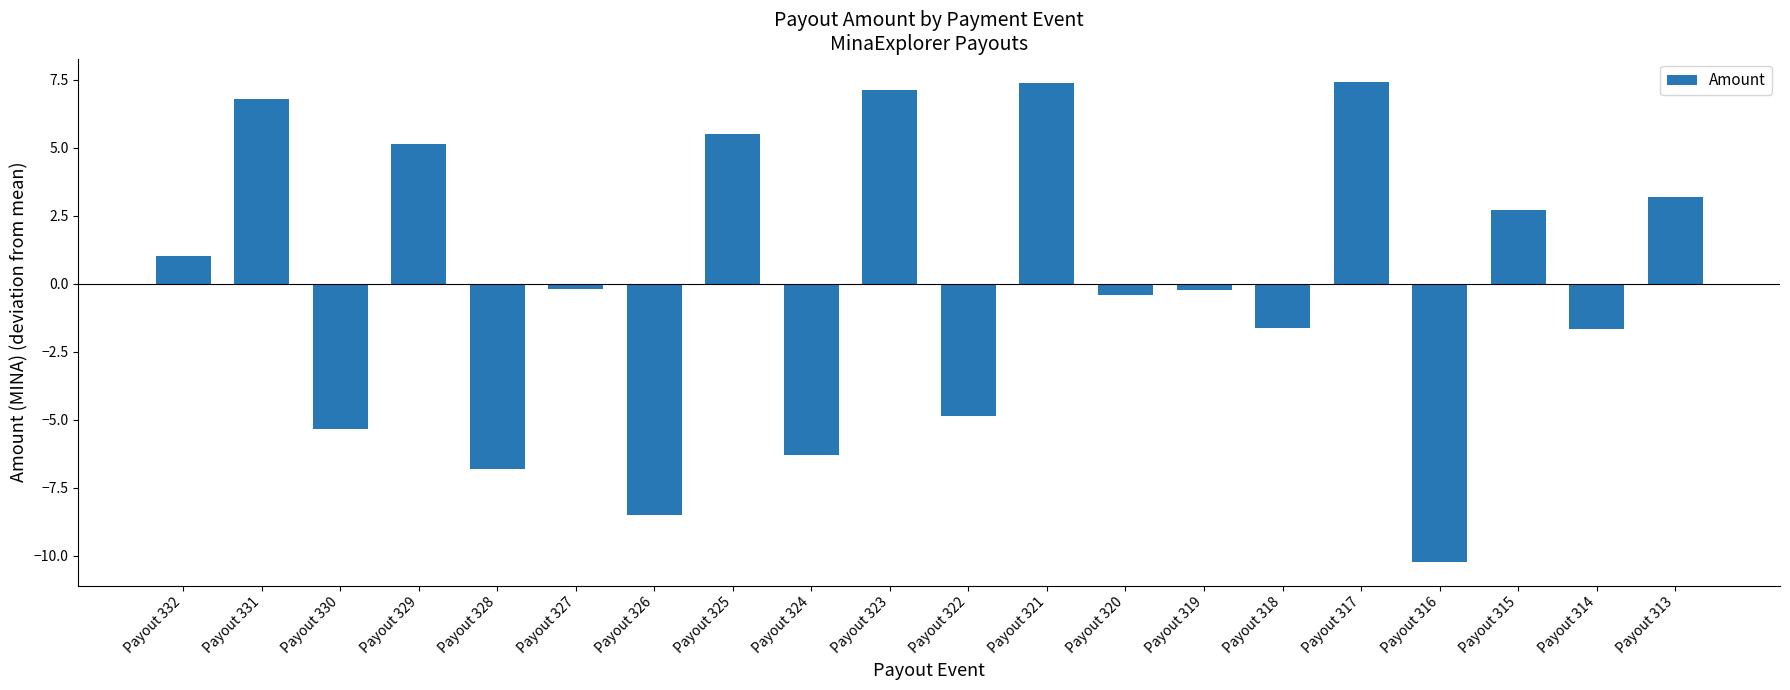

How many bars are there in total?

20